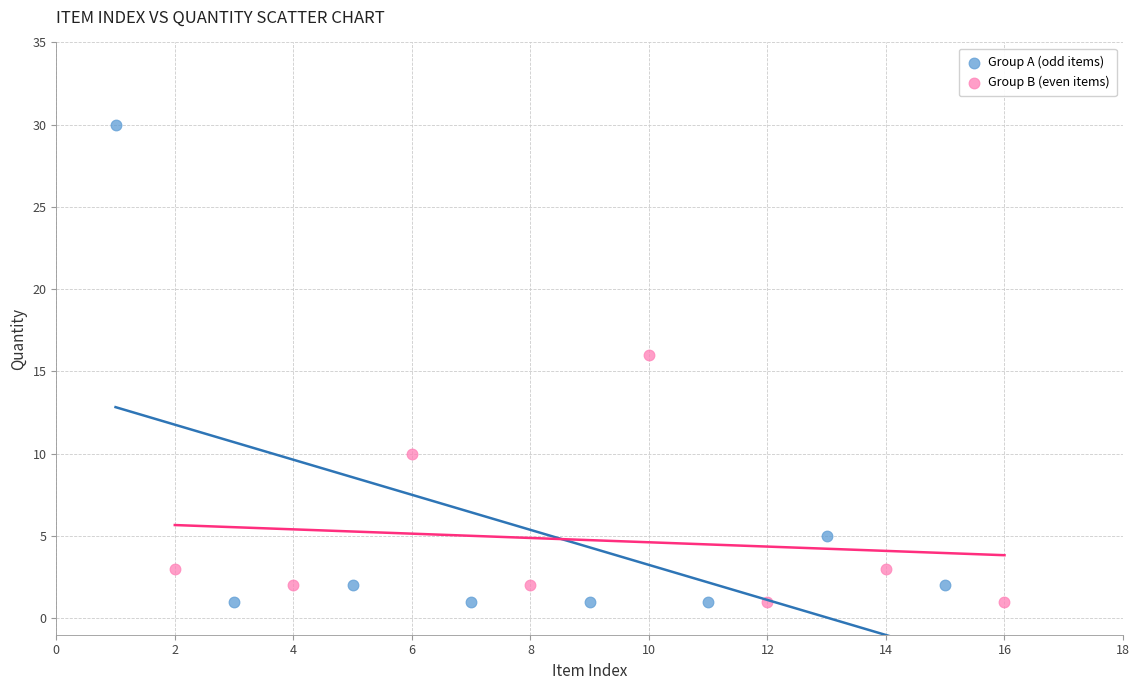

Which series contains the highest Y value?

Group A (odd items)